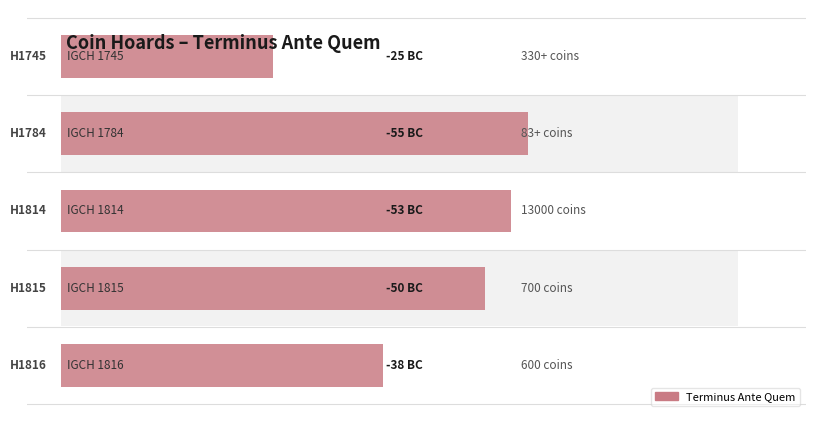

Which has a higher value, −20 or 60?

60